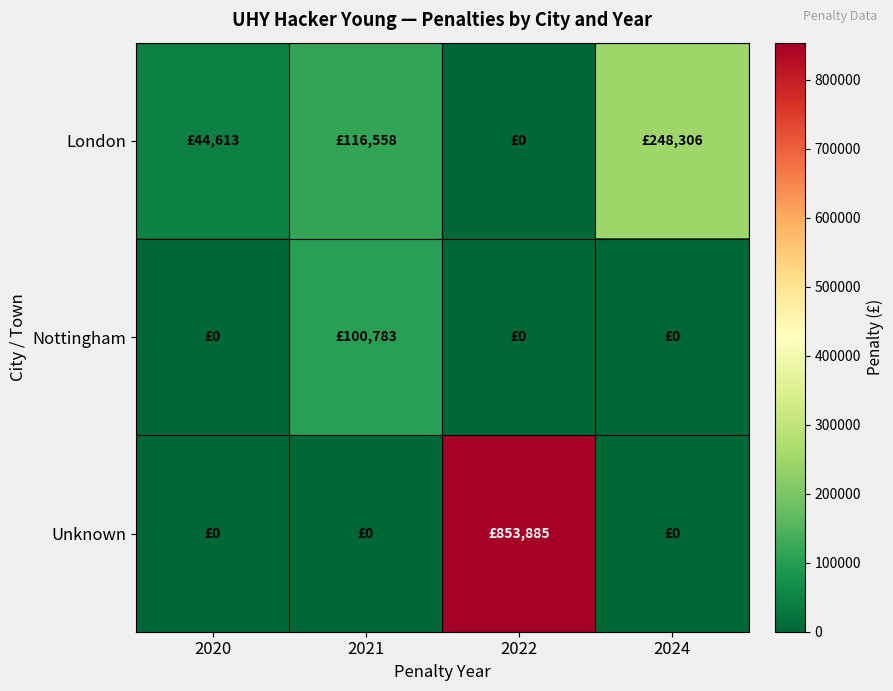

Reading left to right, what are all the values shown in this chart?

London: 2020=44613	2021=116558	2022=0	2024=248306
Nottingham: 2020=0	2021=100783	2022=0	2024=0
Unknown: 2020=0	2021=0	2022=853885	2024=0